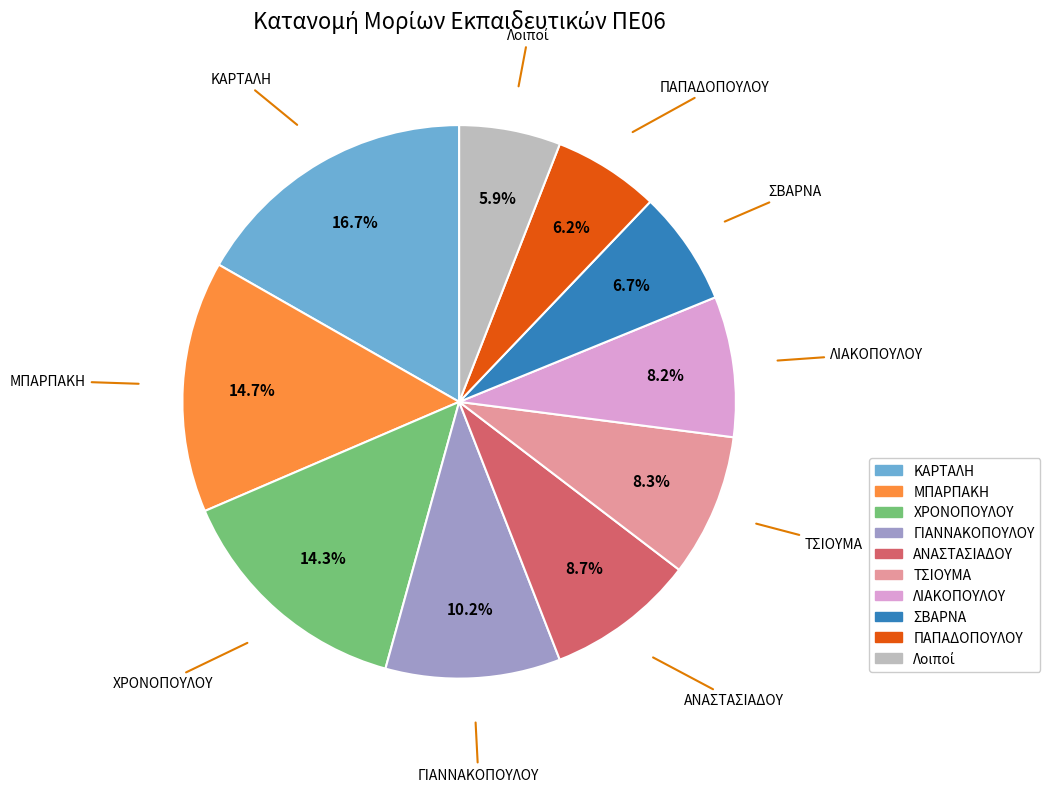

Does any single category account for the majority?

No